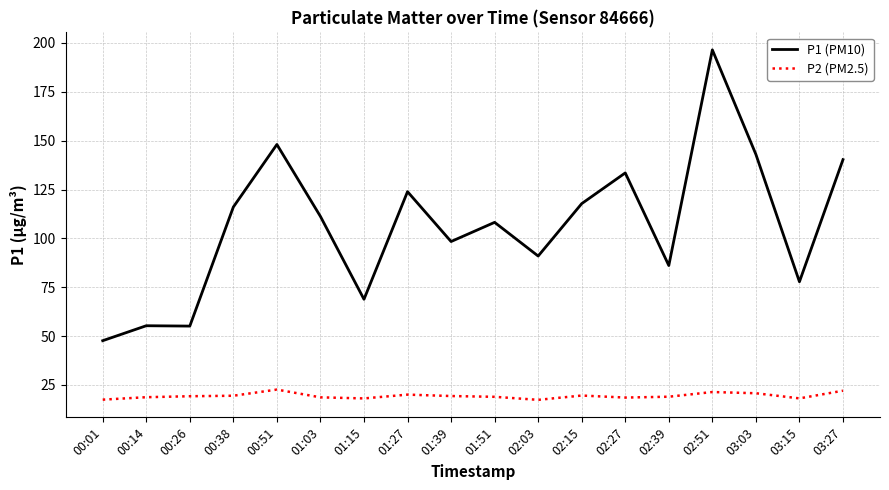

Is the value of P1 (PM10) at 00:26 greater than the value of P2 (PM2.5) at 00:26?

Yes